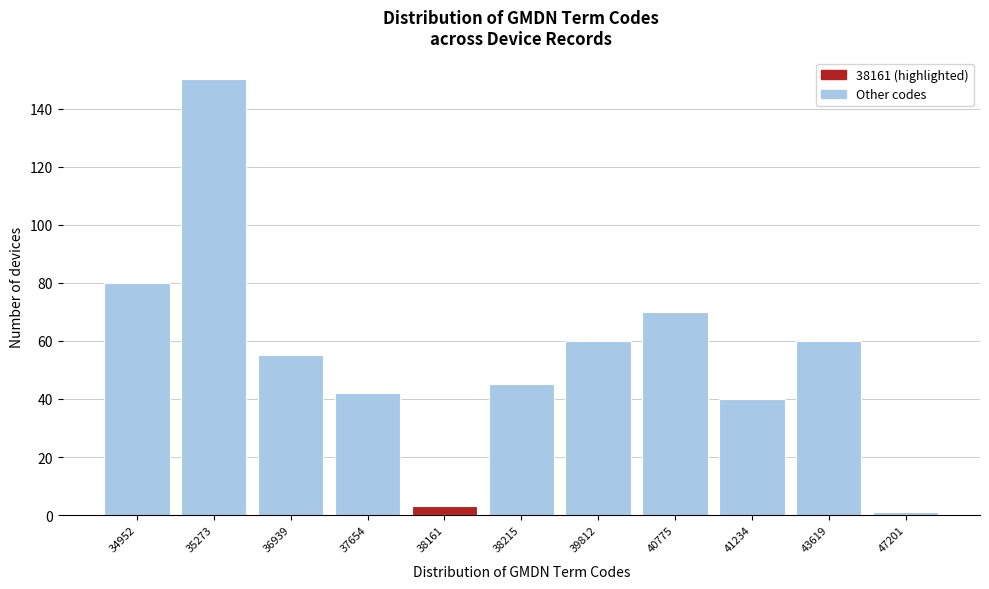

Reading left to right, what are all the values shown in this chart?

34952=80	35273=150	36939=55	37654=42	38161=3	38215=45	39812=60	40775=70	41234=40	43619=60	47201=1